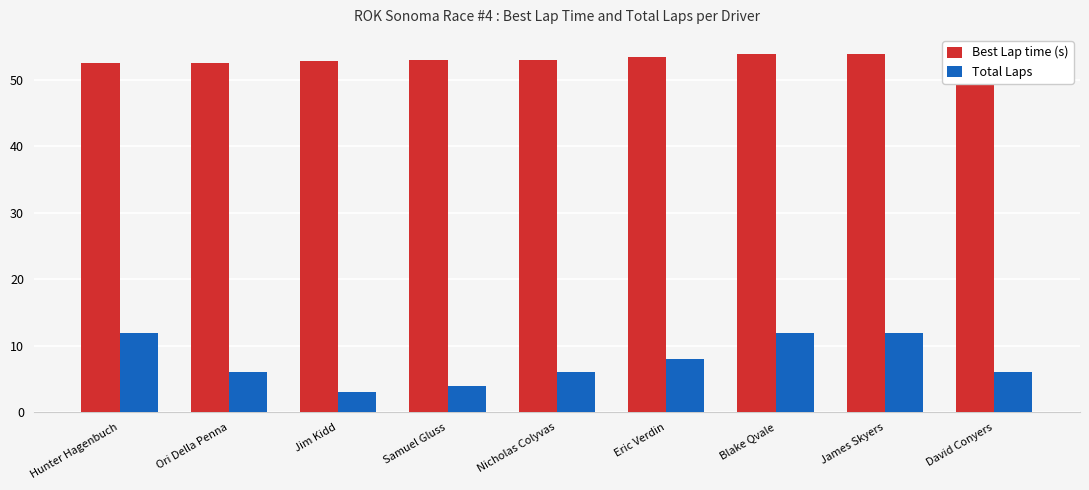

Reading right to left, list all the values displayed in this chart.

Best Lap time (s): David Conyers=54.0	James Skyers=53.9	Blake Qvale=53.9	Eric Verdin=53.4	Nicholas Colyvas=53.0	Samuel Gluss=53.0	Jim Kidd=52.8	Ori Della Penna=52.6	Hunter Hagenbuch=52.5
Total Laps: David Conyers=6.0	James Skyers=12.0	Blake Qvale=12.0	Eric Verdin=8.0	Nicholas Colyvas=6.0	Samuel Gluss=4.0	Jim Kidd=3.0	Ori Della Penna=6.0	Hunter Hagenbuch=12.0